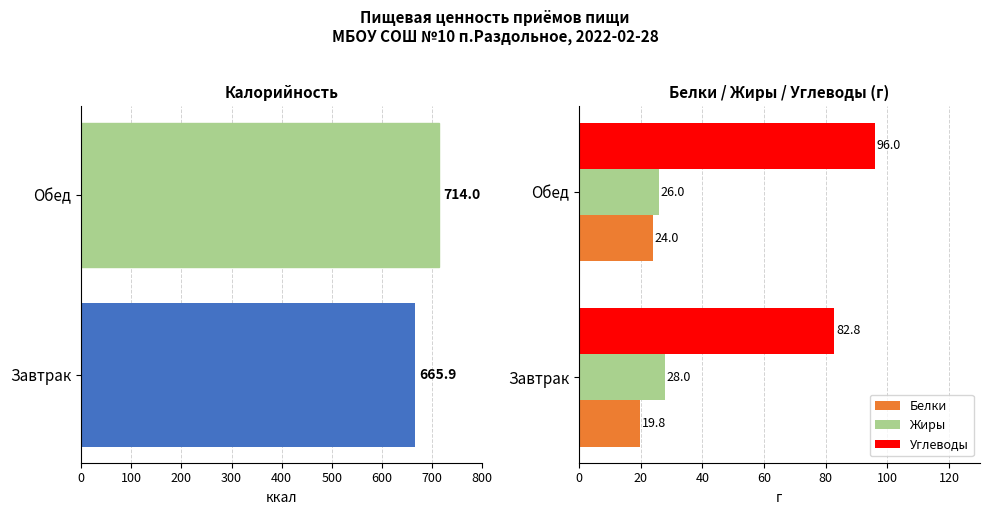

Are the bars horizontal?

Yes